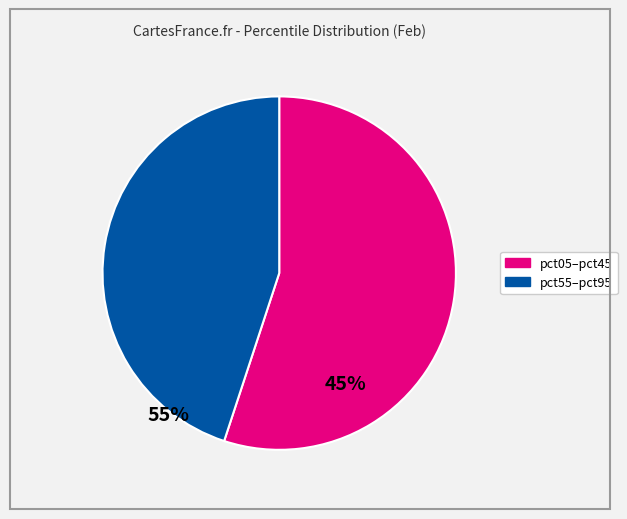

Is there a majority slice in this chart?

Yes